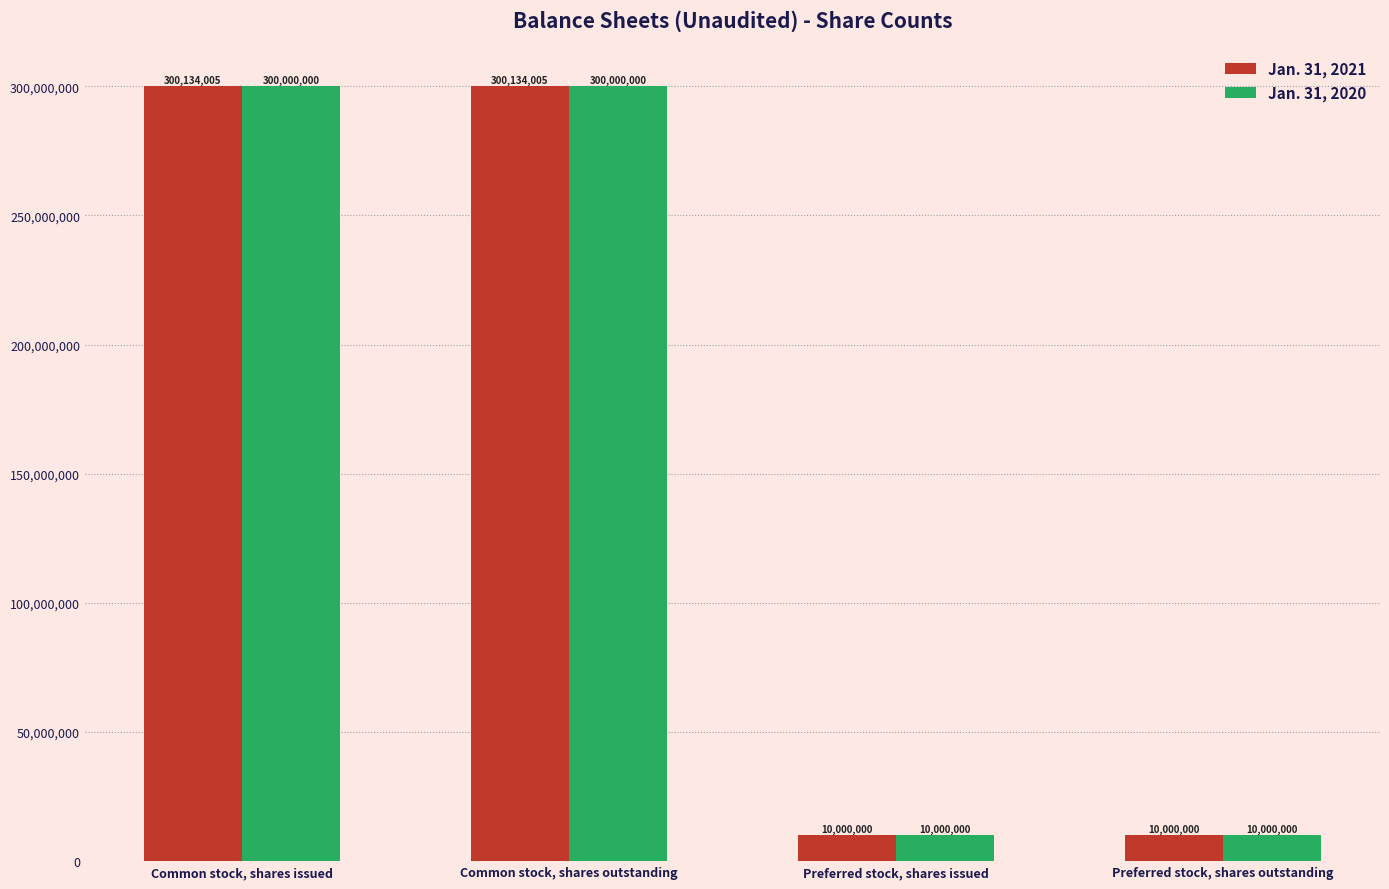

How many series are shown in this chart?

2